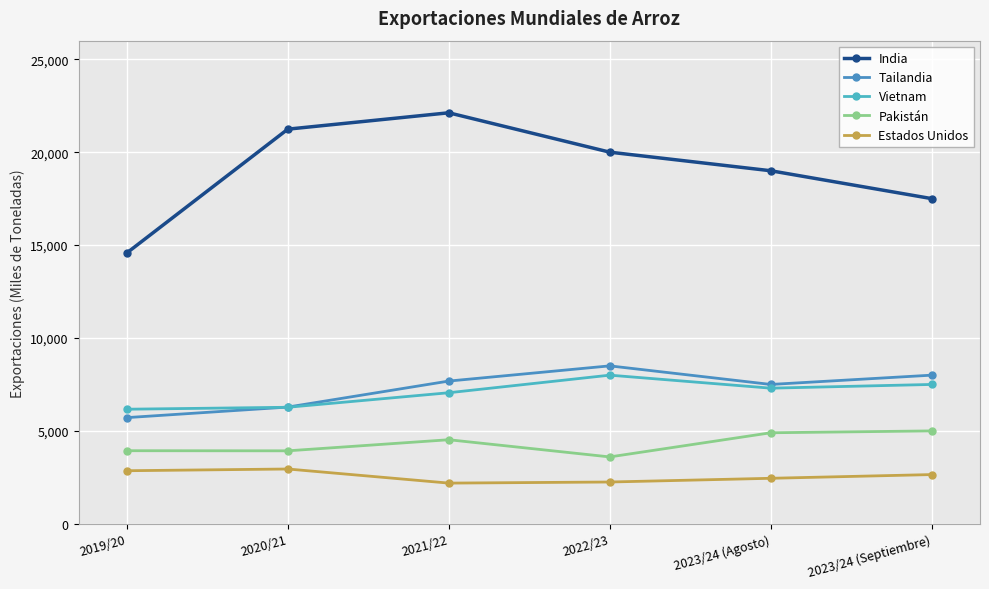

What is the difference between the second highest and second lowest values in the Vietnam series?

1228